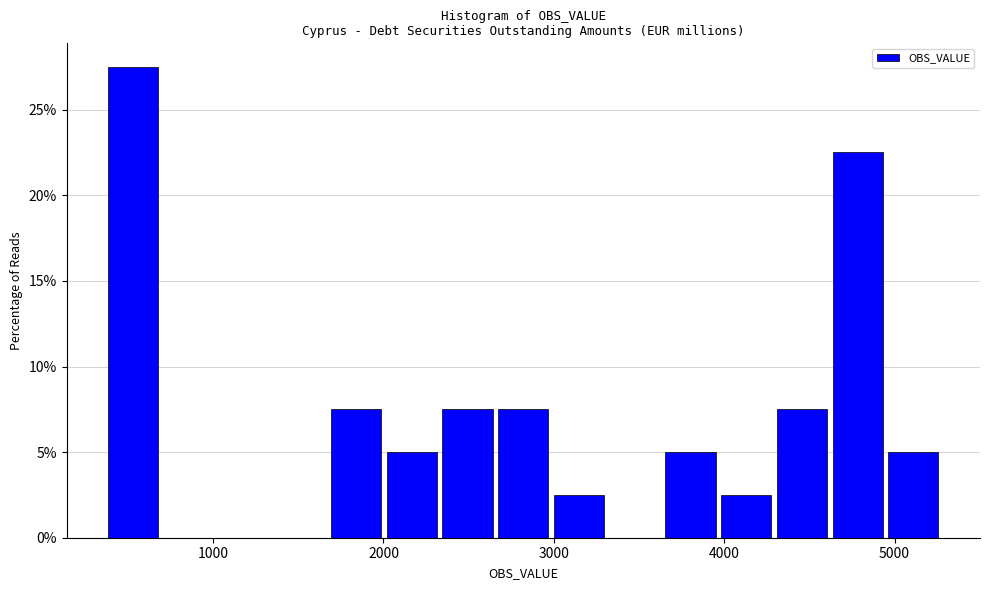

Around what value on the x-axis is the tallest bar? Give the approximate position of its centre, as read against the axis.

500